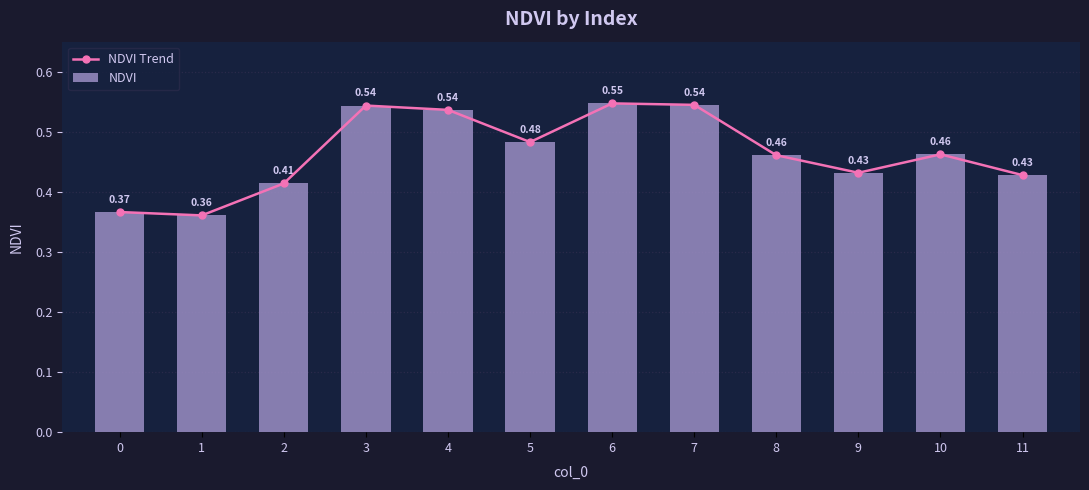

Rank the series at 8 from lowest to highest value.

NDVI Trend, NDVI